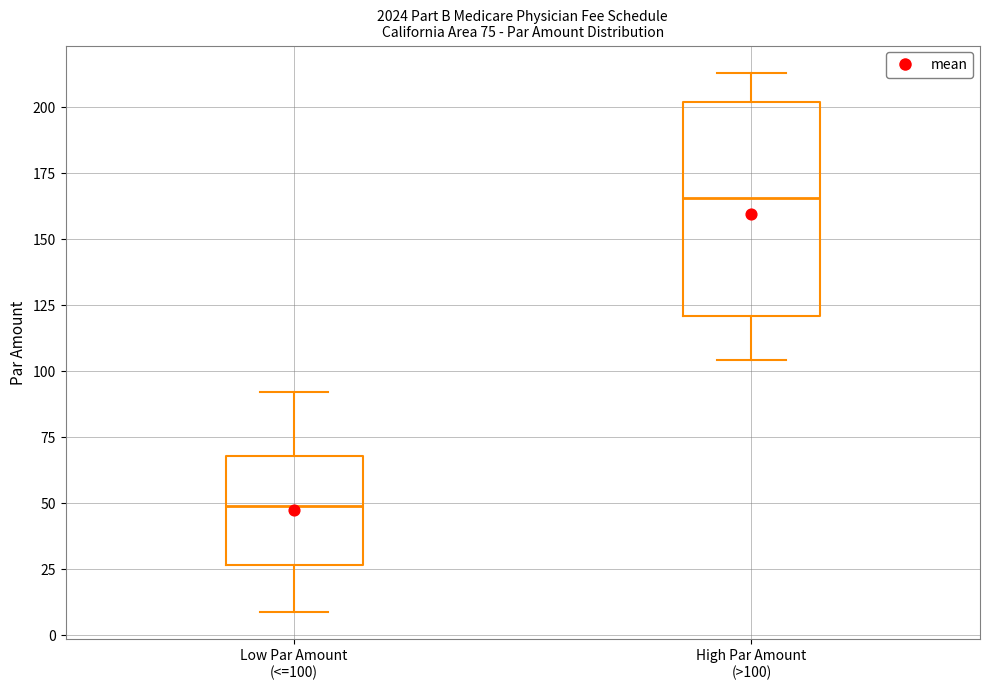

Comparing the boxes themselves (not the whiskers), which one is the tallest?

High Par Amount (>100)